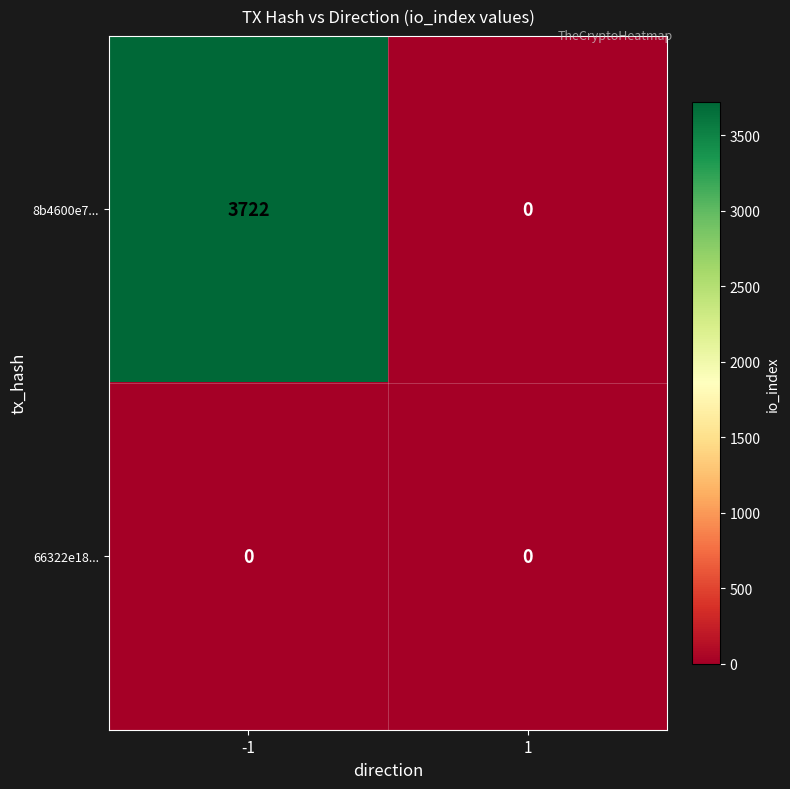

At which category is the sum across all series the highest?

-1